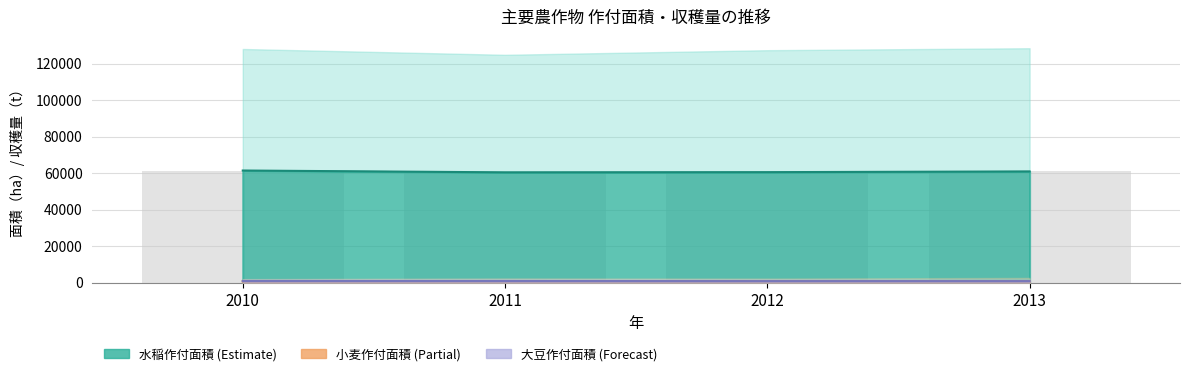

How many distinct data groups are displayed?

3